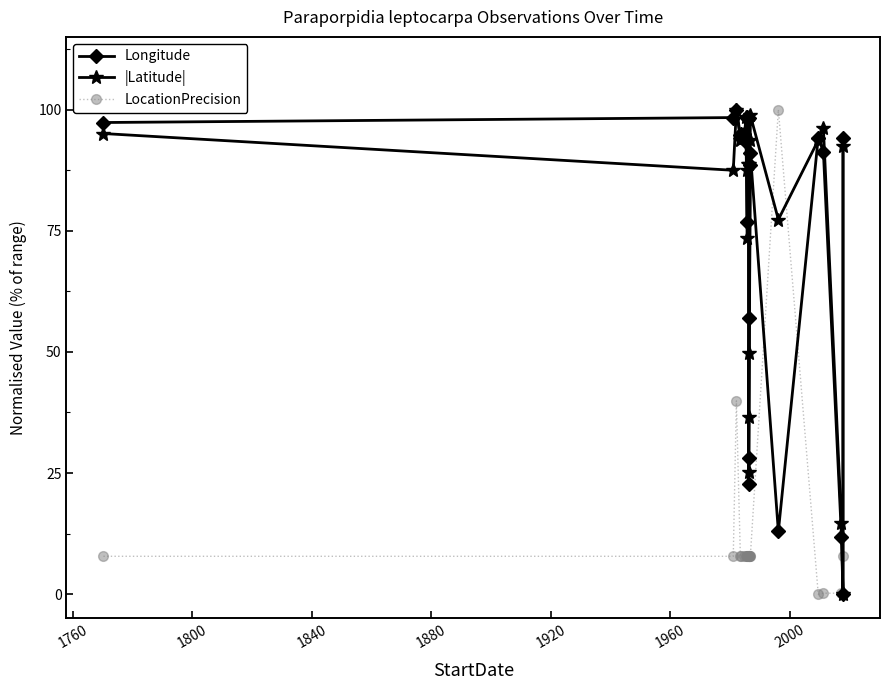

What is the maximum value for LocationPrecision?

100.0